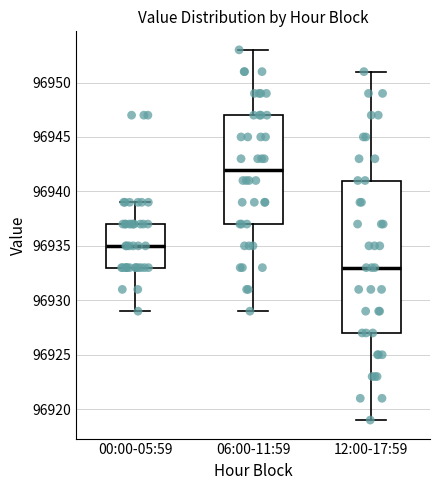

Which box's median line is the lowest?

12:00-17:59